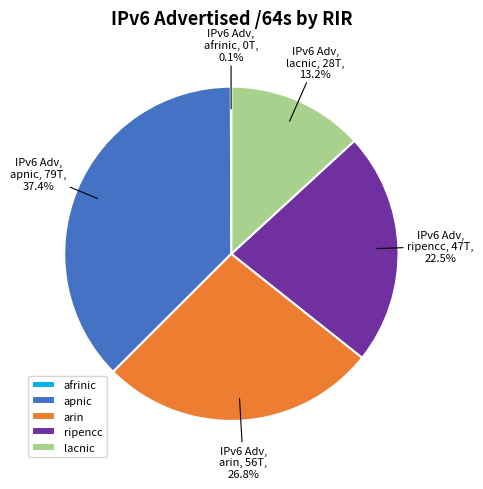

What is the ratio of the value at apnic to the value at arin?

1.4